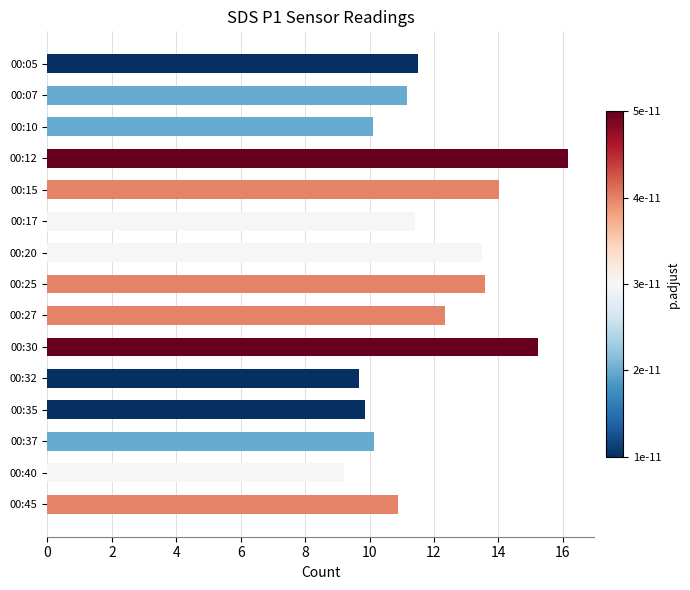

What is the value of the 5th bar from the top?

14.0